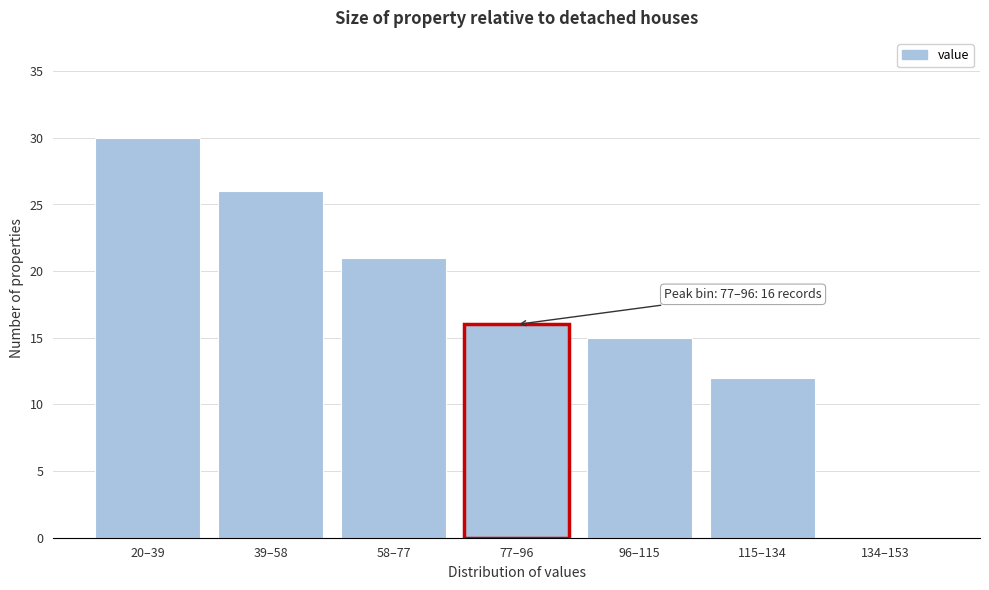

Reading left to right, what are all the values shown in this chart?

20–39=30	39–58=26	58–77=21	77–96=16	96–115=15	115–134=12	134–153=0